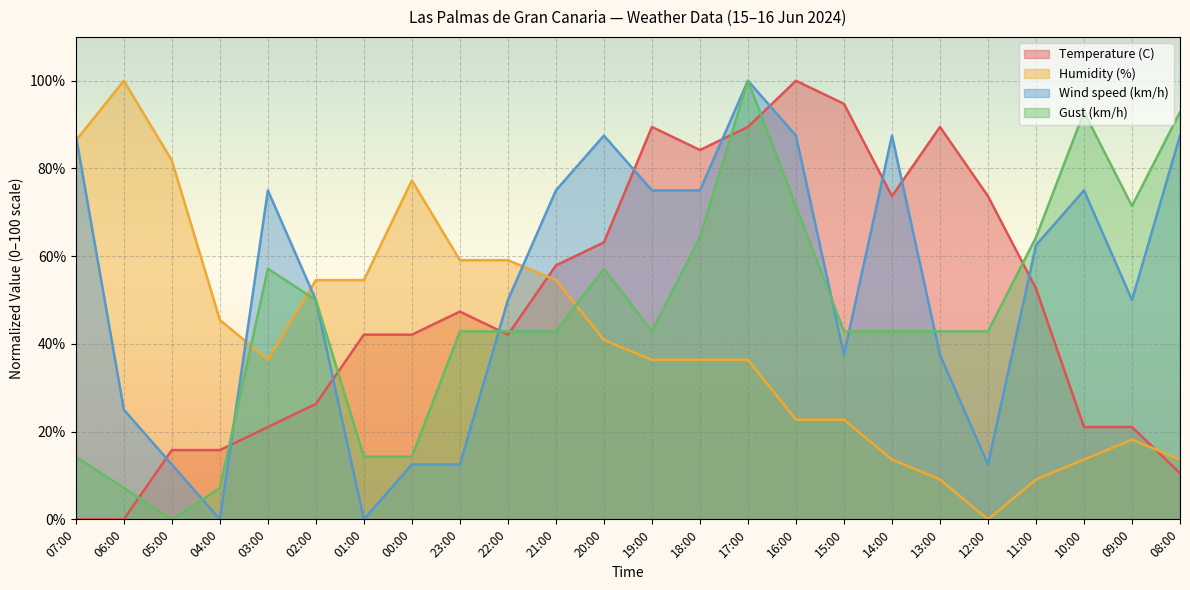

The value of Wind speed (km/h) at 18:00 is 75.0. True or false?

True